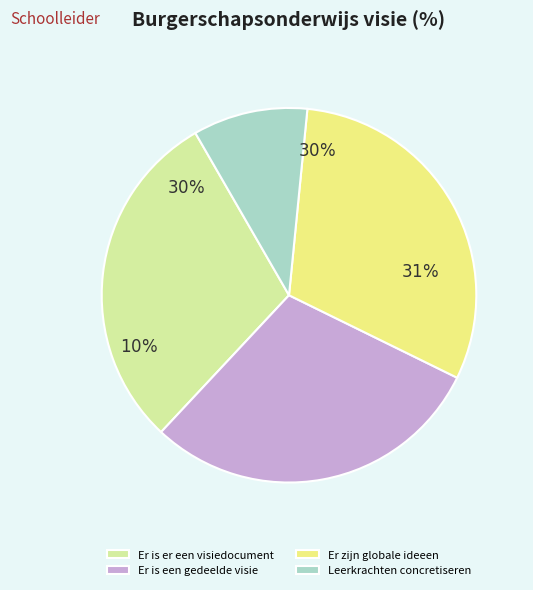

Is Er is een gedeelde visie the majority of the pie?

No